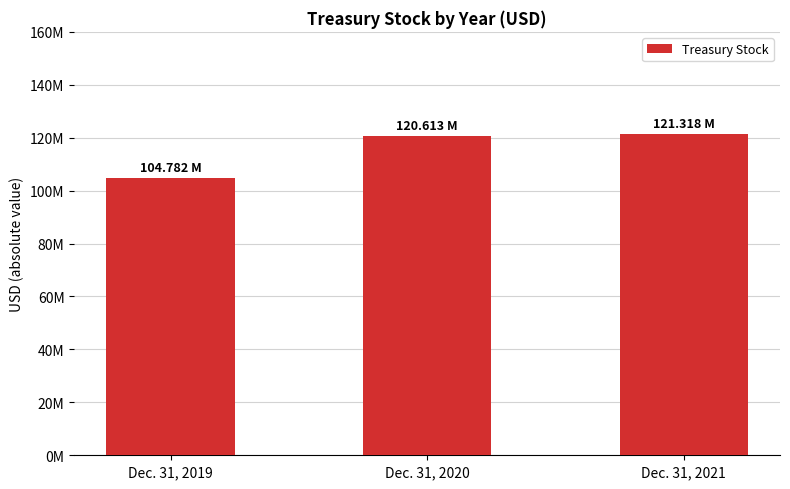

Are the bars horizontal?

No